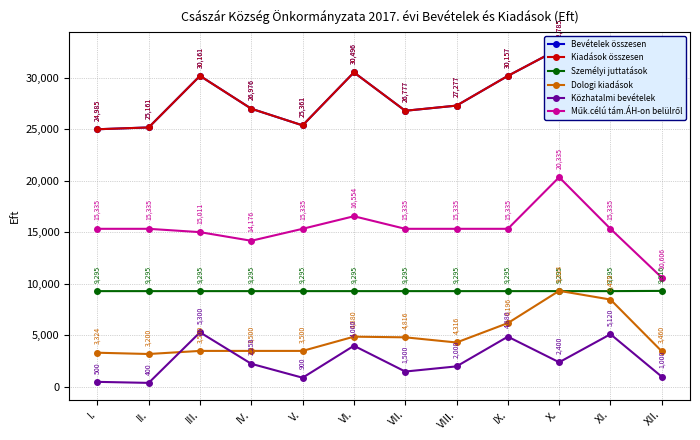

True or false: Bevételek összesen has a value of 30605 at XI..

True